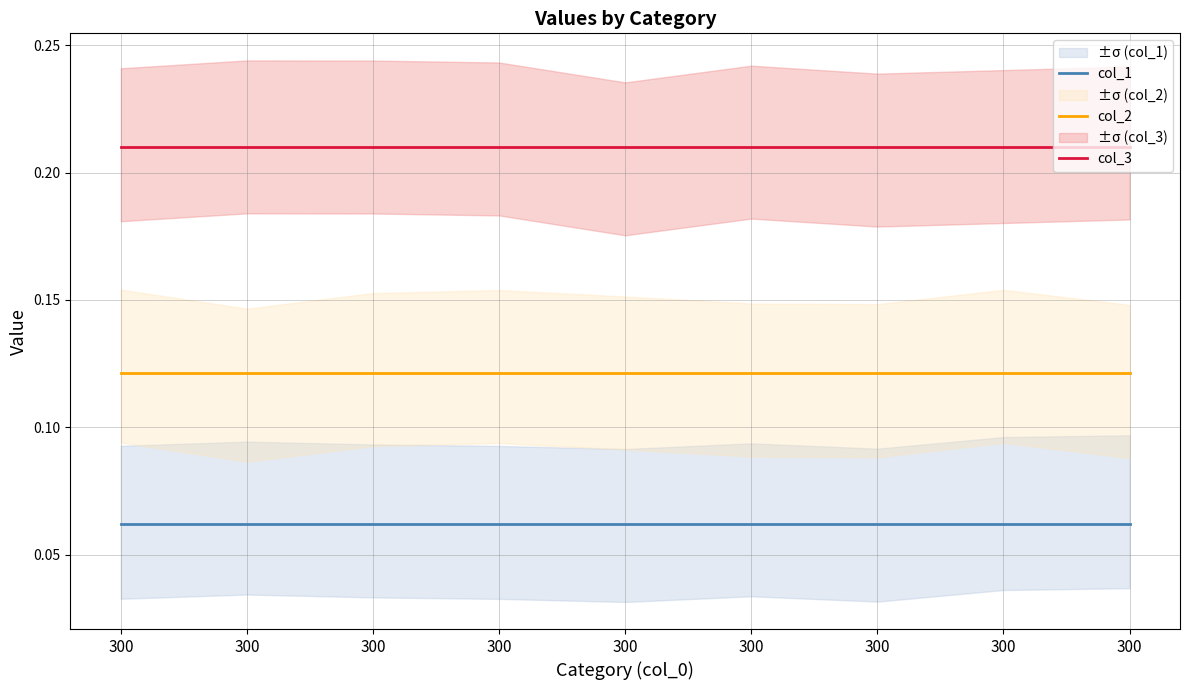

At 300, list the series in order from largest to smallest.

col_3, col_2, col_1